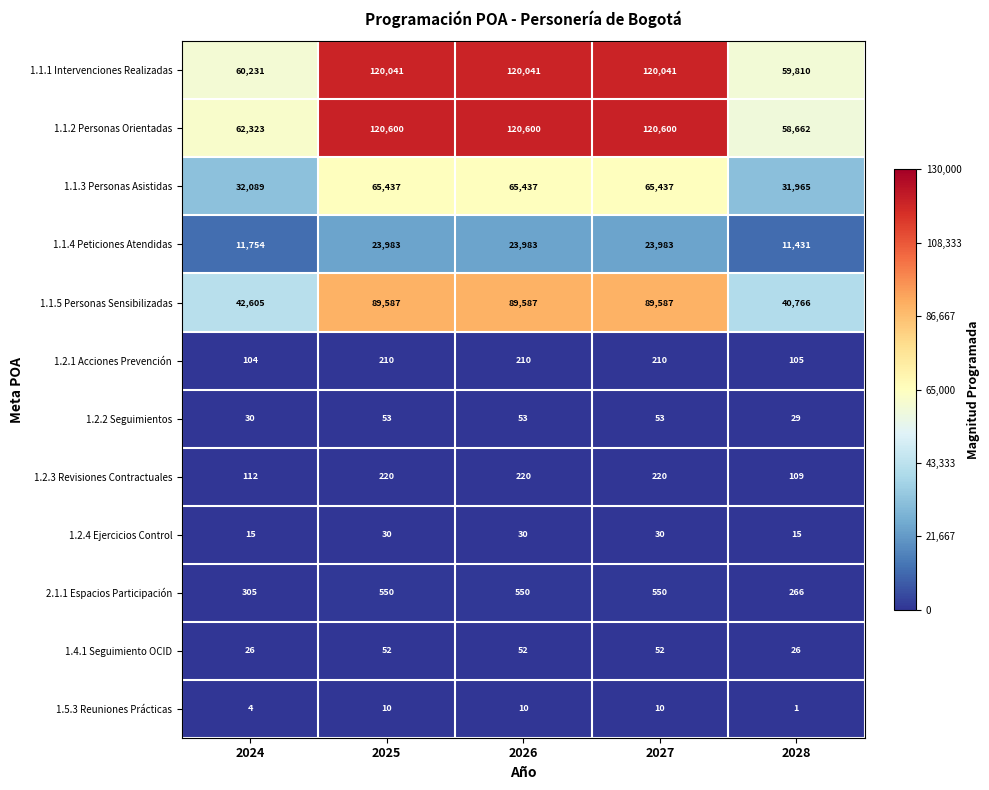

What is the highest value of the 1.2.2 Seguimientos series?

53